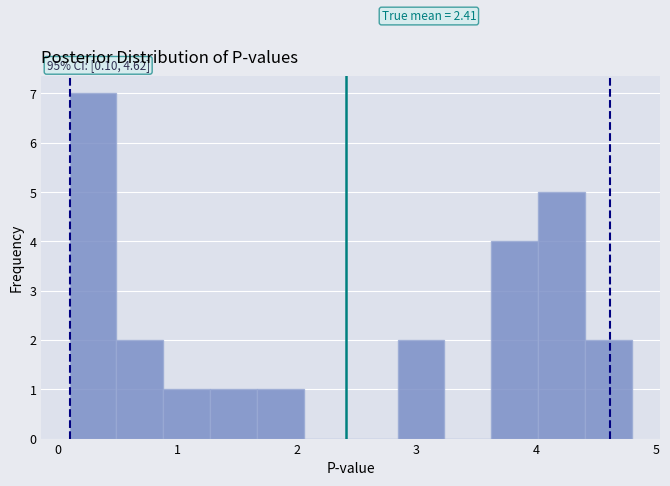

Read against the x-axis, roughly where is the centre of the tallest bar?

0.3